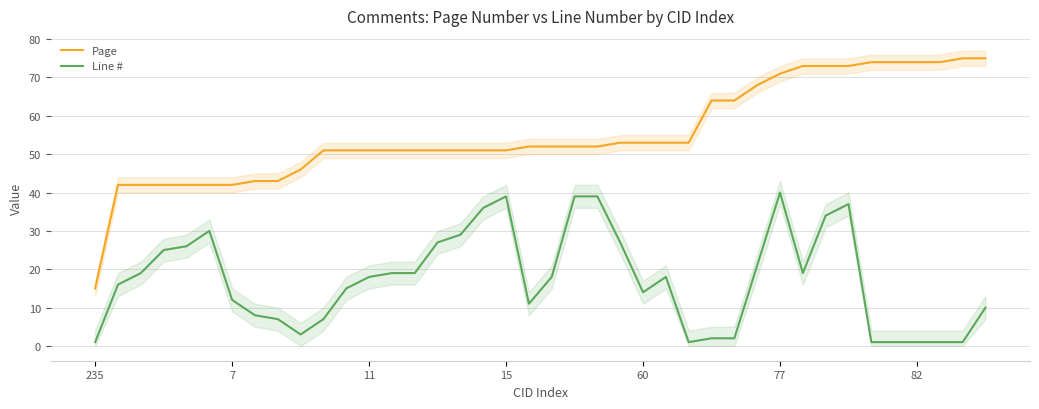

True or false: Page and Line # cross at least once.

False